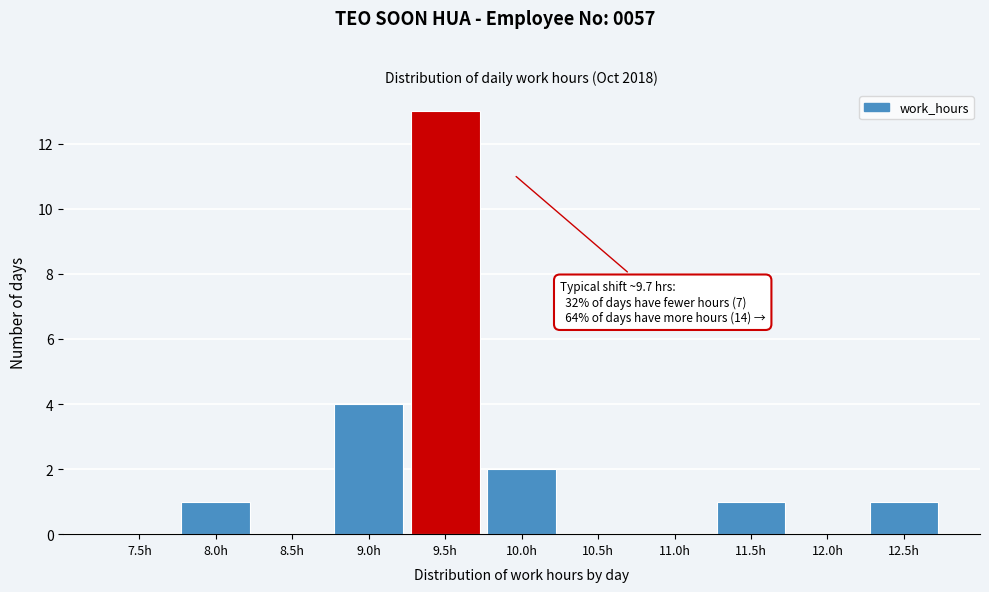

Reading left to right, list all the values displayed in this chart.

7.5h=0	8.0h=1	8.5h=0	9.0h=4	9.5h=13	10.0h=2	10.5h=0	11.0h=0	11.5h=1	12.0h=0	12.5h=1